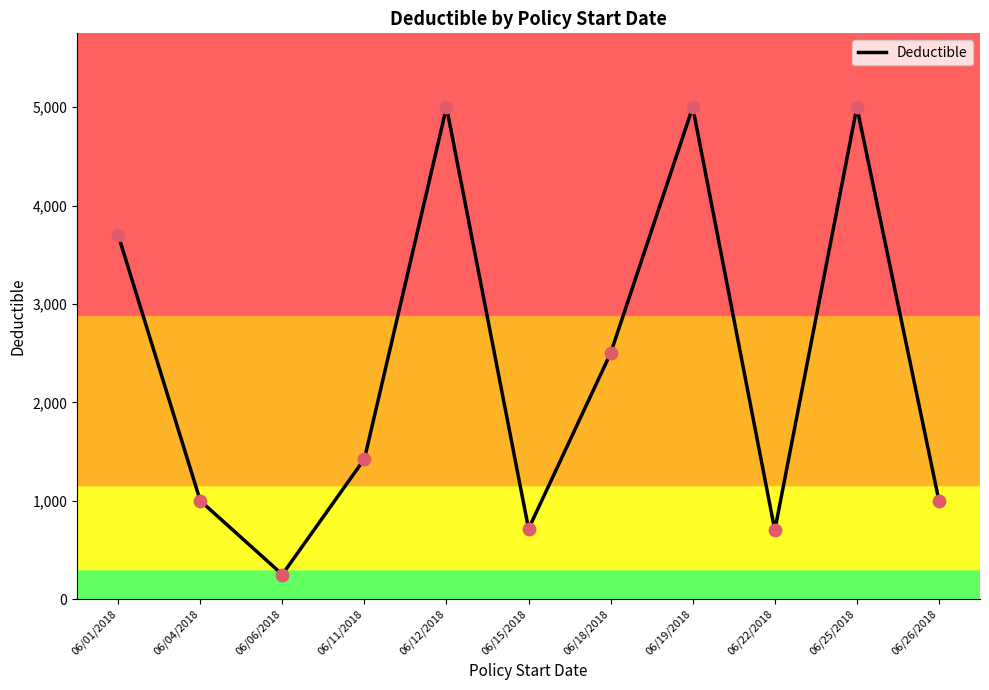

Approximately how many times larger is the value at 06/12/2018 compared to 06/25/2018?

1.0